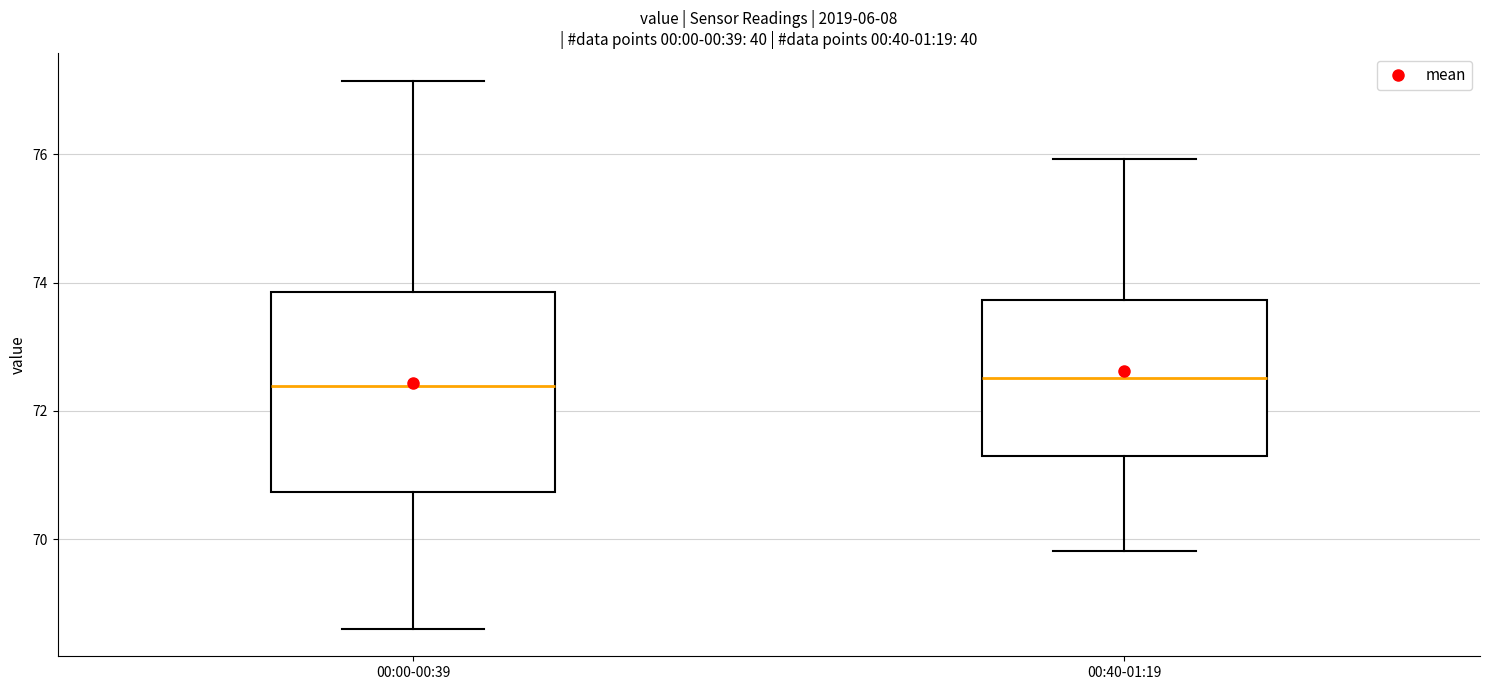

Where does the lower whisker of the box for 00:40-01:19 end on the y-axis? The values are not printed on the chart, so give them approximately, as read against the axis.

69.8